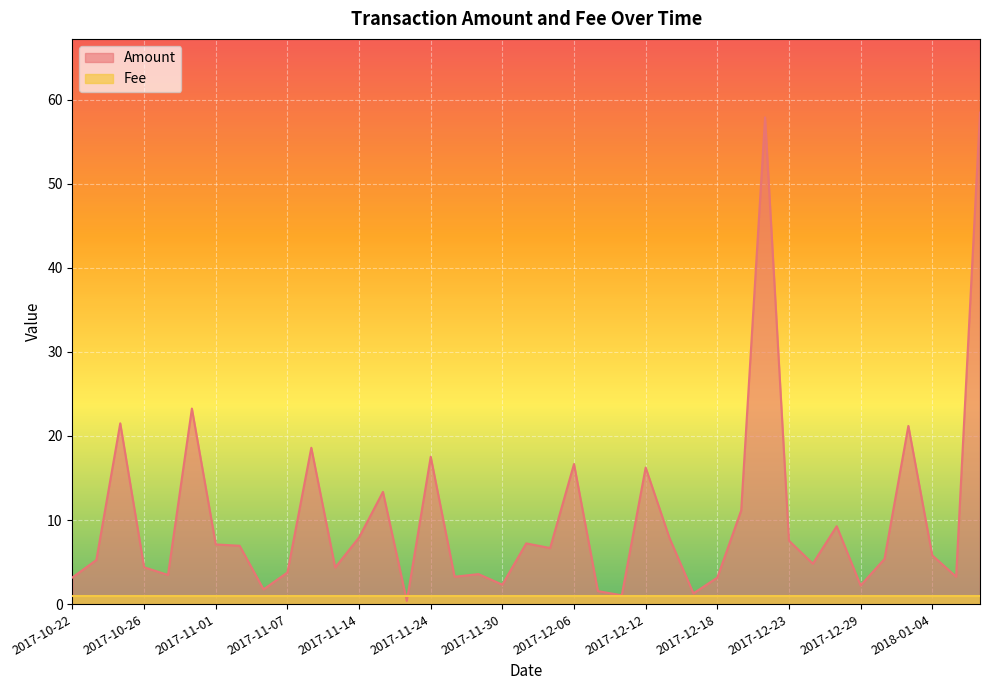

Rank the series at 2017-12-27 from highest to lowest value.

Amount, Fee